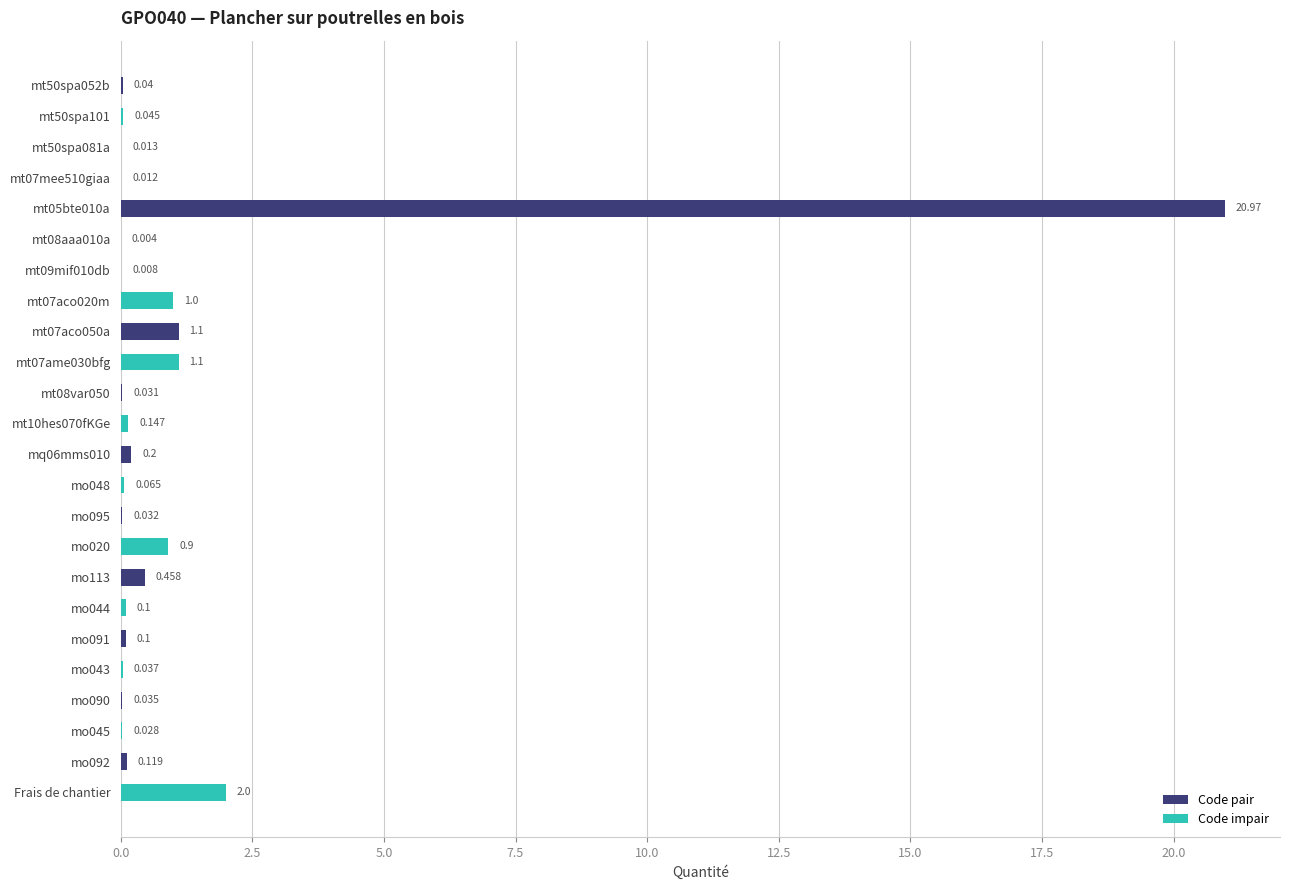

At which label is the value closest to 10?

Frais de chantier